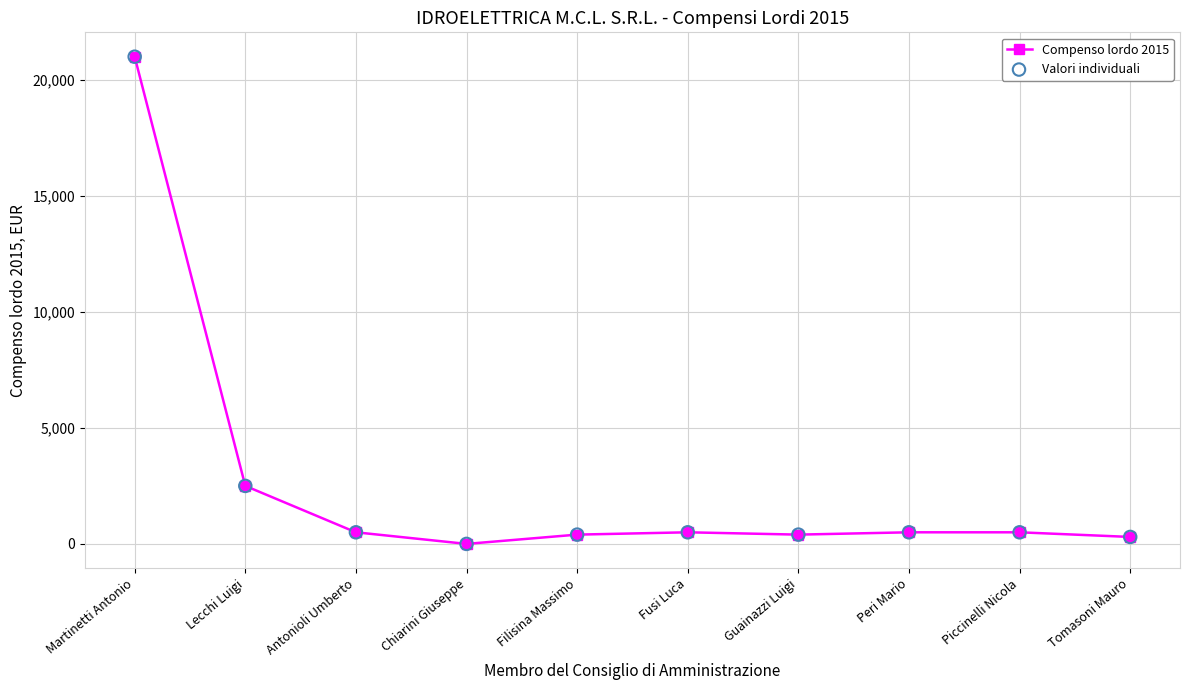

What is the change in value from Martinetti Antonio to Piccinelli Nicola?

-20500